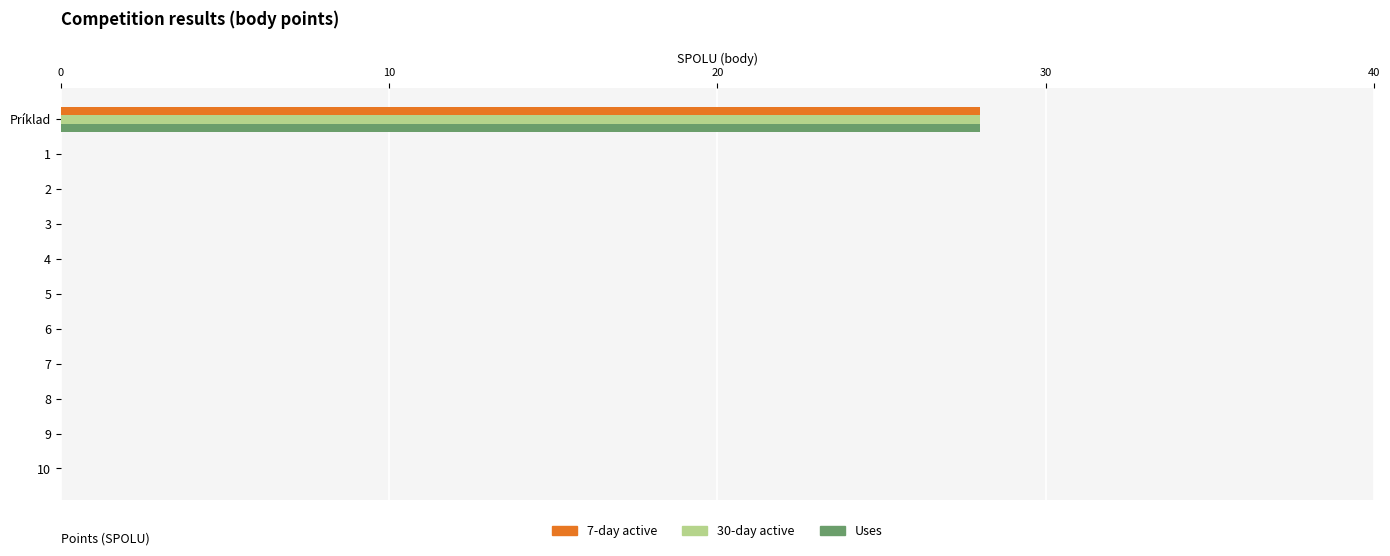

At which category is the sum across all series the highest?

Príklad